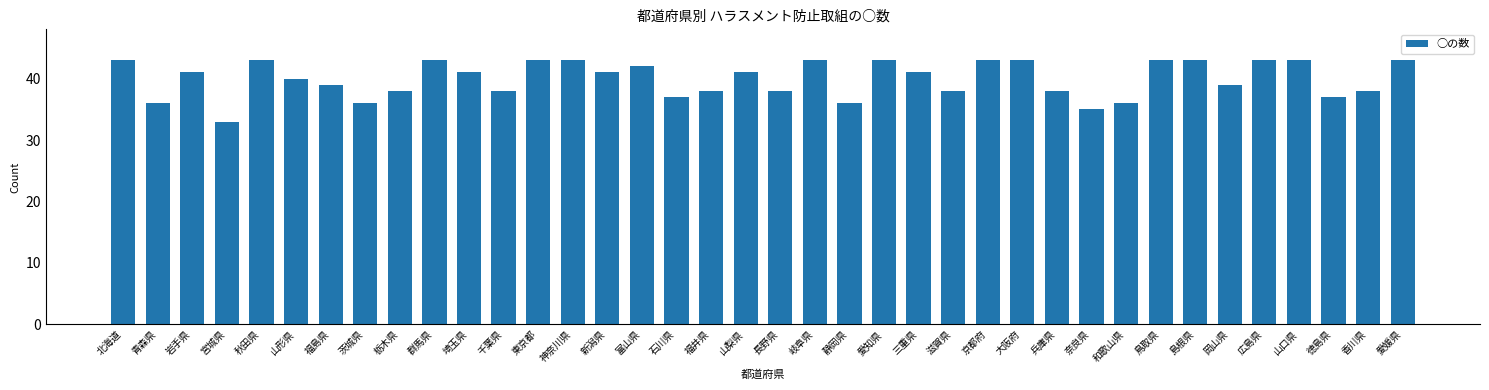

What is the average value?

40